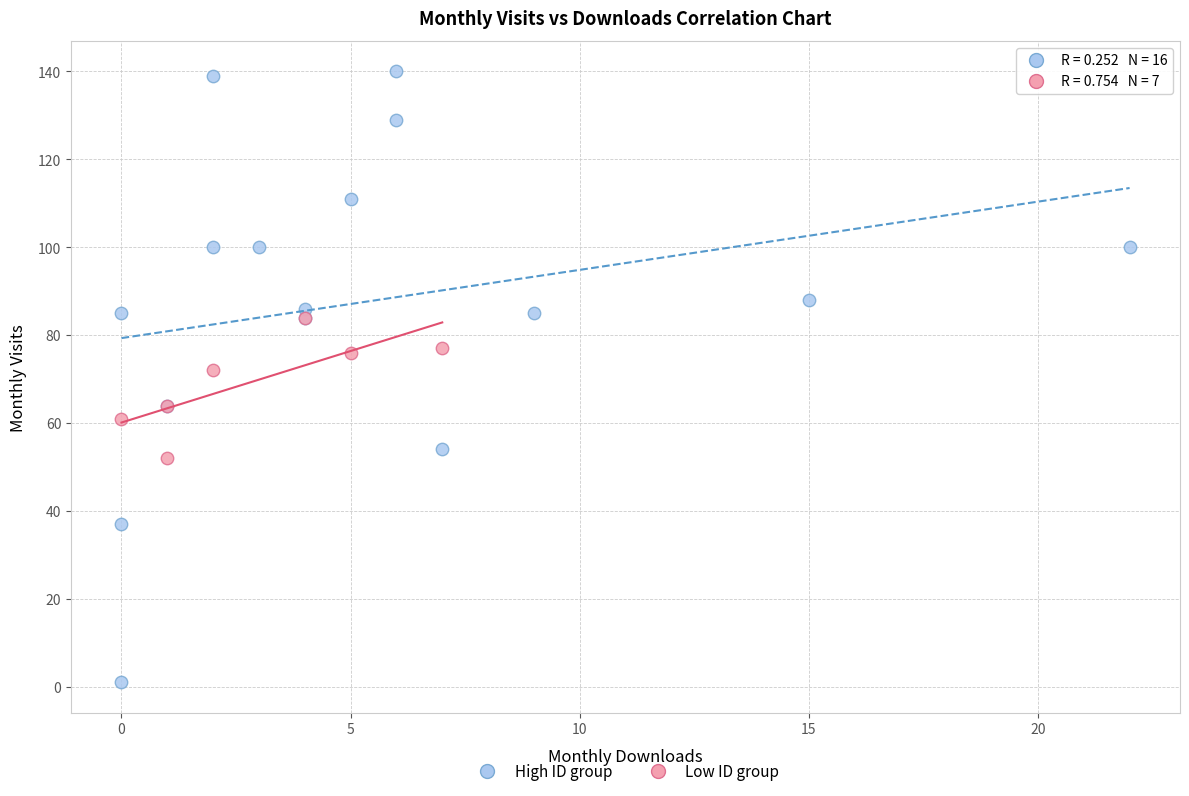

Which series reaches the maximum Y coordinate?

High ID group